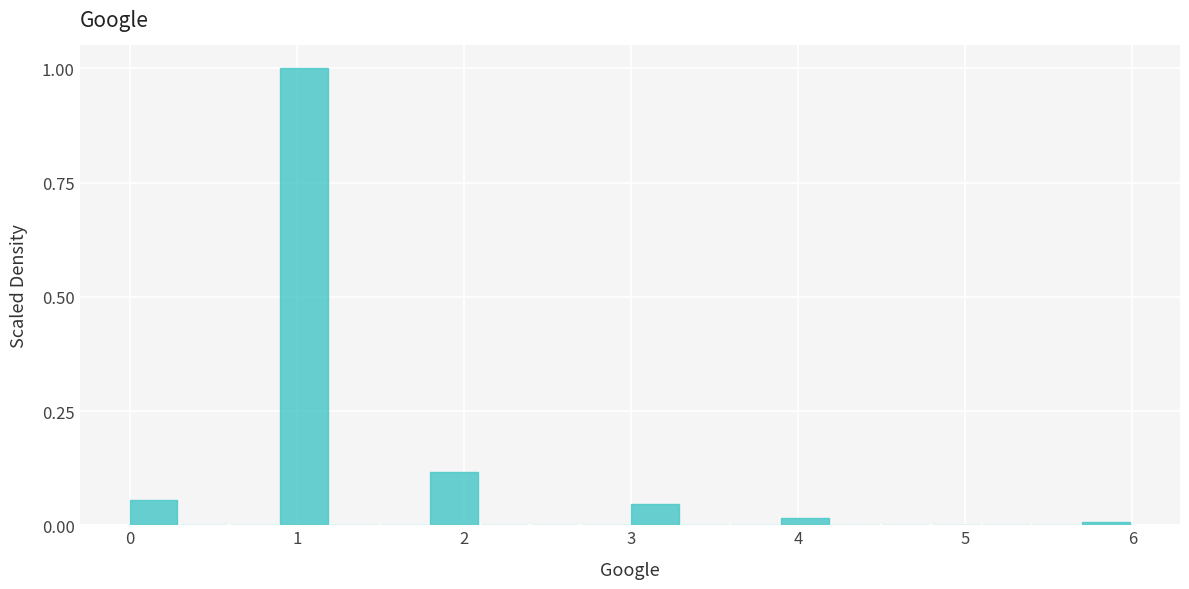

Read against the x-axis, roughly where is the centre of the tallest bar?

1.0